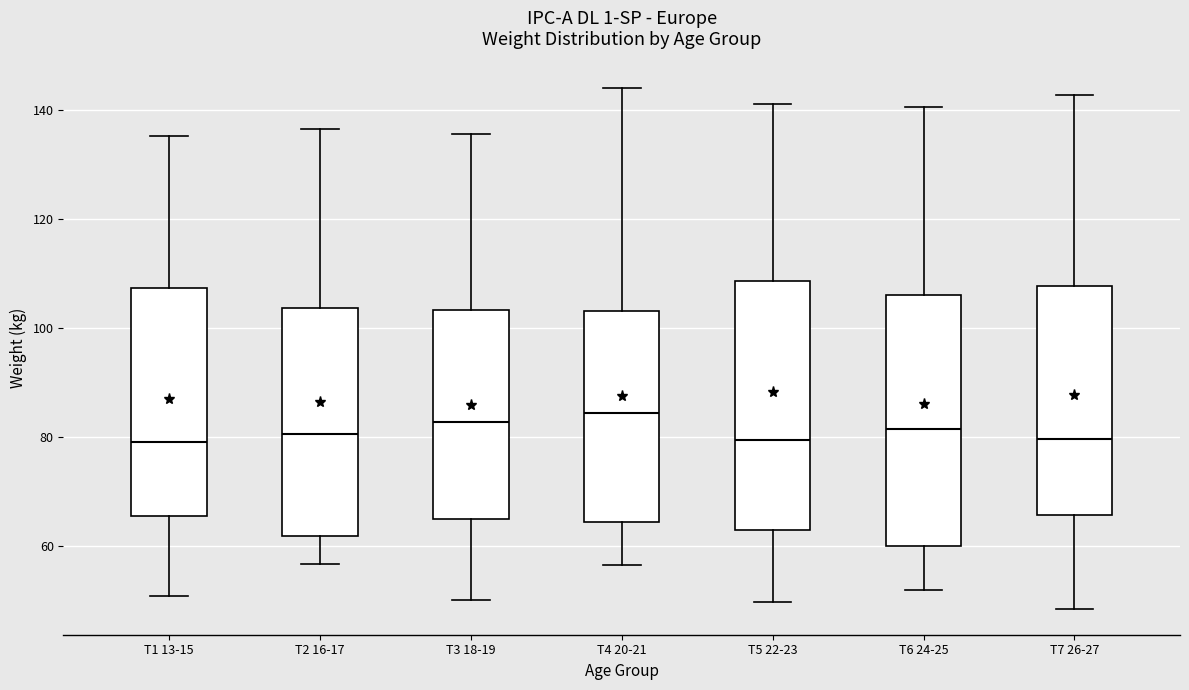

Reading left to right, transcribe this box plot: for each box, give where its median line is, the range the box spans, and where its two whiskers end, as read against the y-axis. The values are not printed on the chart, so give them approximately, as read against the axis.

T1 13-15: median 80, box 66 to 108, whiskers 50 to 136
T2 16-17: median 80, box 62 to 104, whiskers 56 to 136
T3 18-19: median 82, box 64 to 104, whiskers 50 to 136
T4 20-21: median 84, box 64 to 104, whiskers 56 to 144
T5 22-23: median 80, box 62 to 108, whiskers 50 to 140
T6 24-25: median 82, box 60 to 106, whiskers 52 to 140
T7 26-27: median 80, box 66 to 108, whiskers 48 to 142